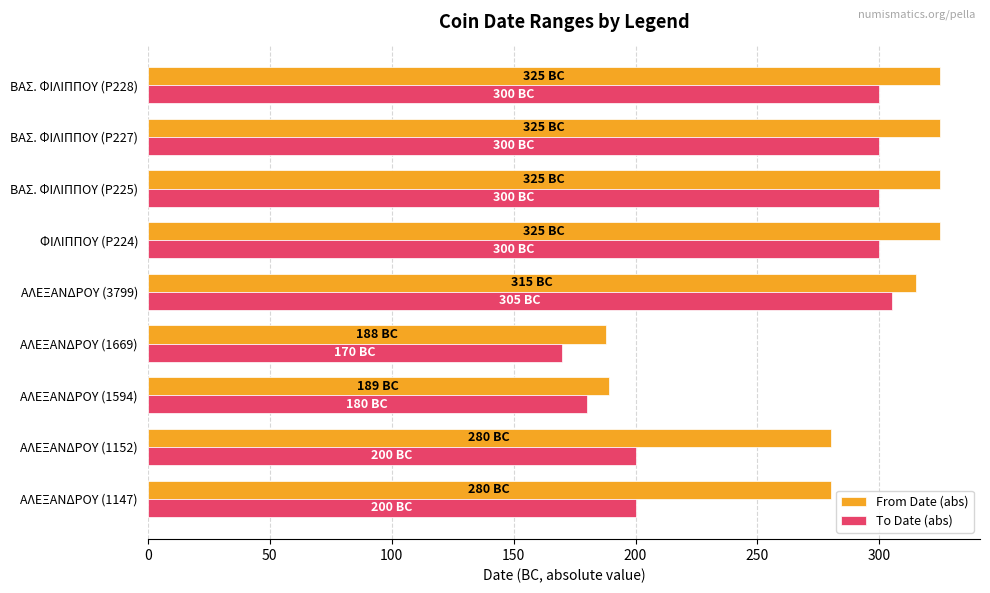

At how many categories does at least one series exceed 197?

7